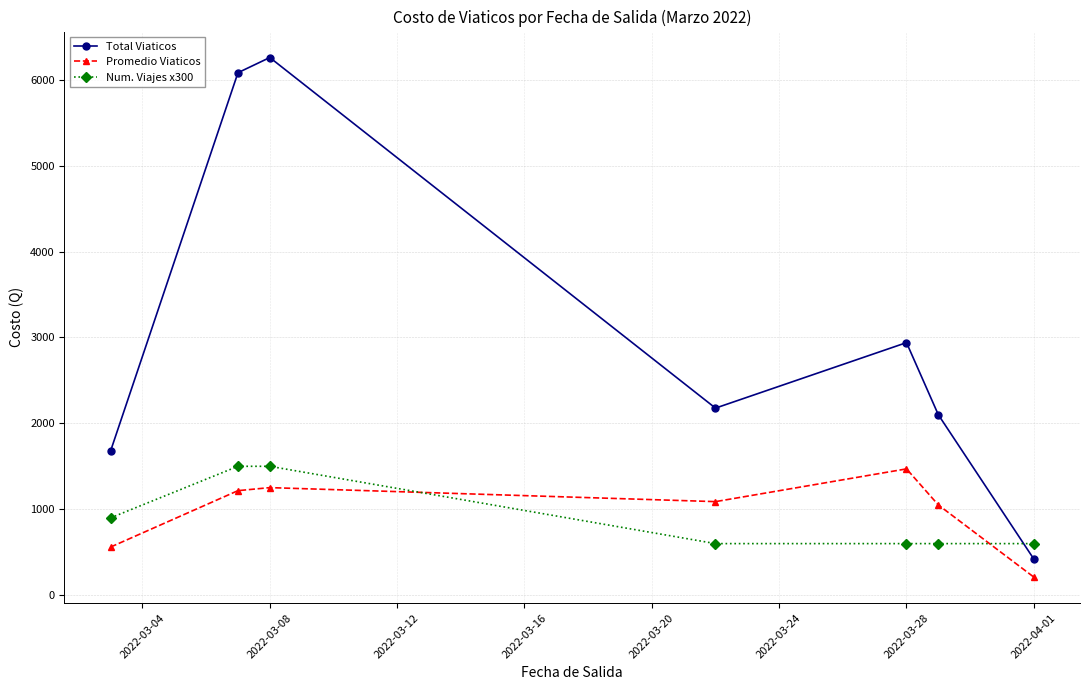

Which series has the widest spread of values?

Total Viaticos